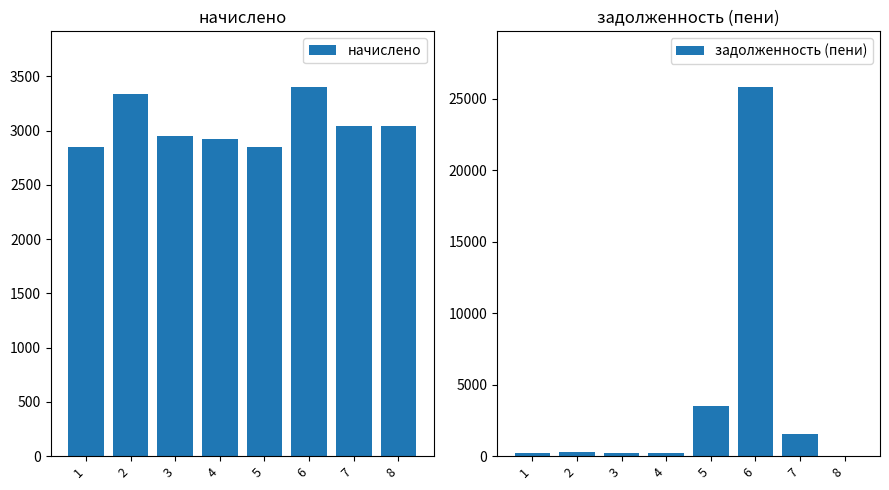

What is the spread (max minus min) of values at 7?

1520.3